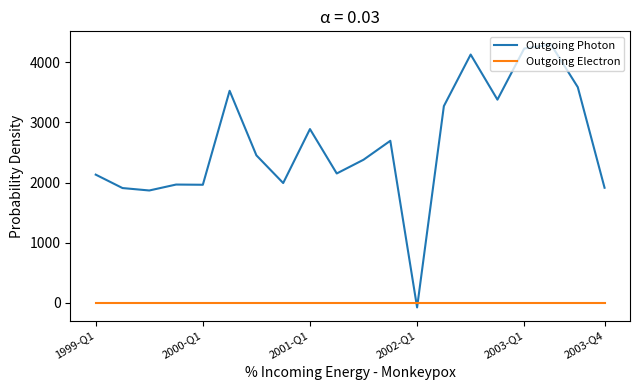

What is the difference between the second highest and second lowest values in the Outgoing Photon series?

2357.9